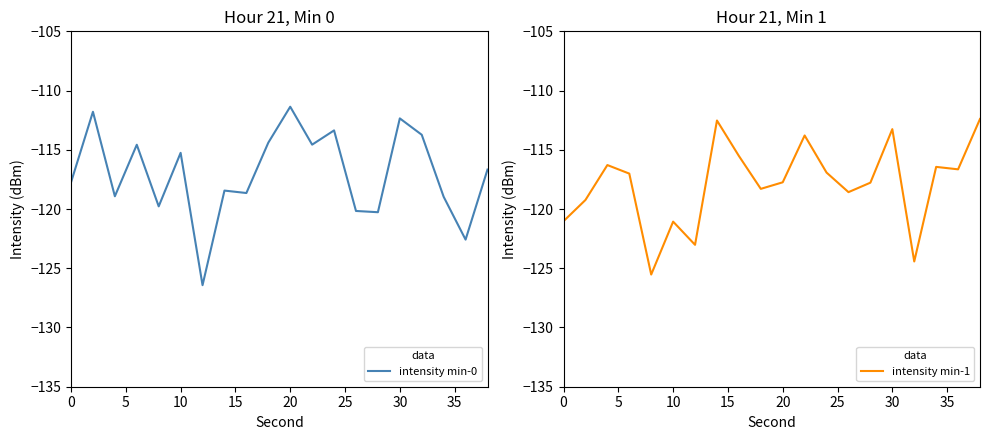

At how many categories does at least one series exceed -118?

17